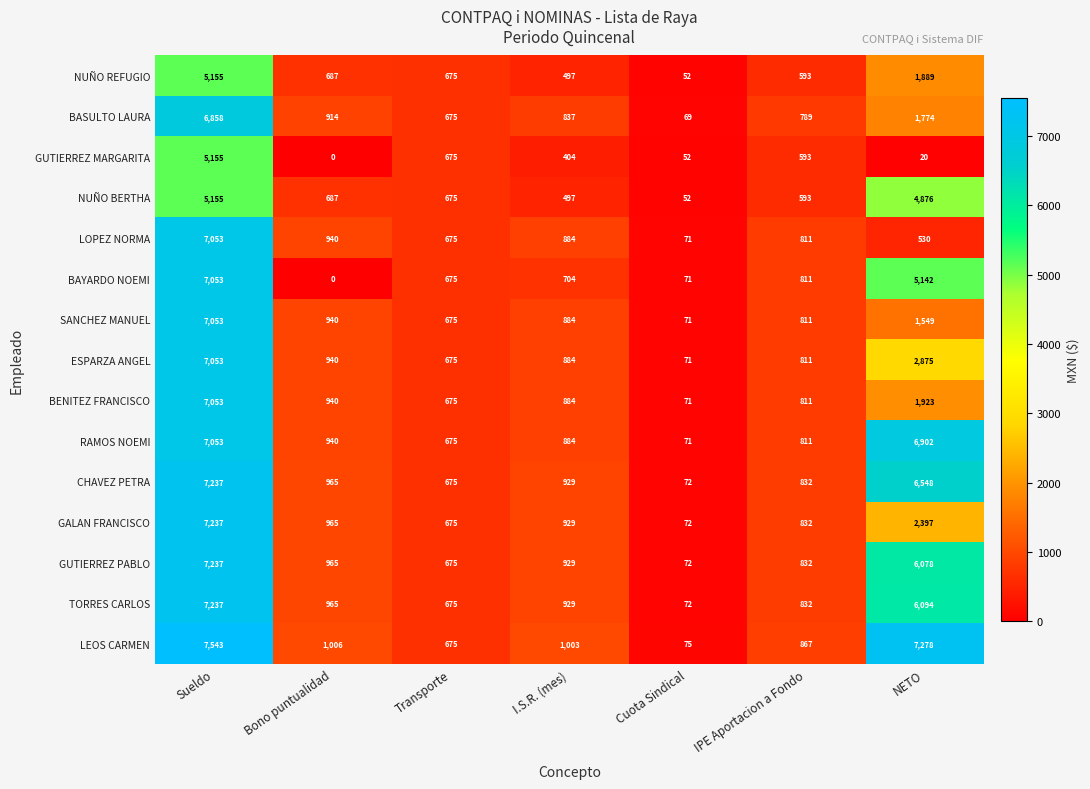

At which label is GUTIERREZ MARGARITA closest to 2577?

Transporte